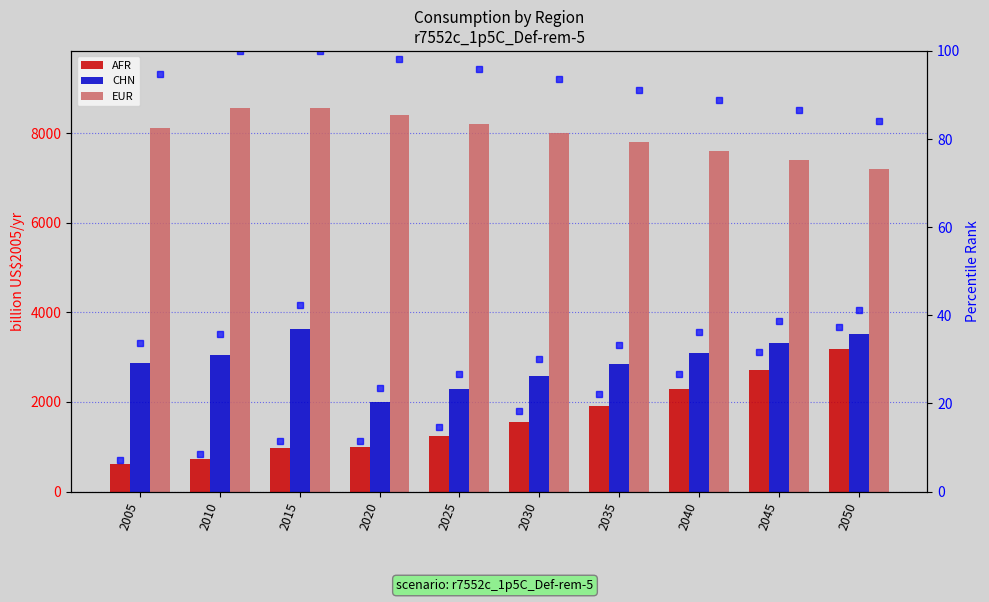

How many data points in AFR are above 1555?

5